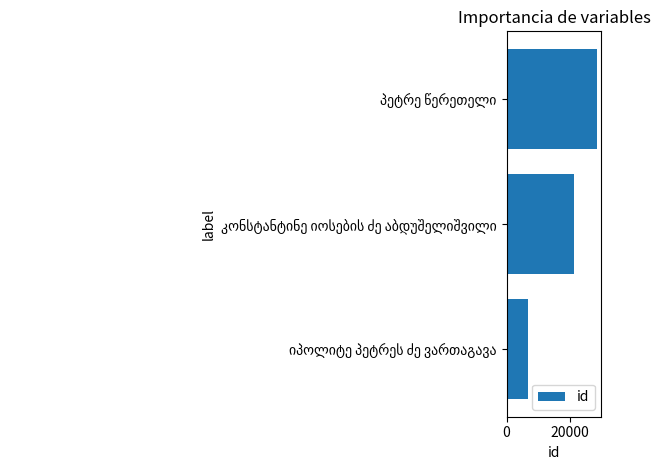

What is the minimum value shown in the chart?

6865